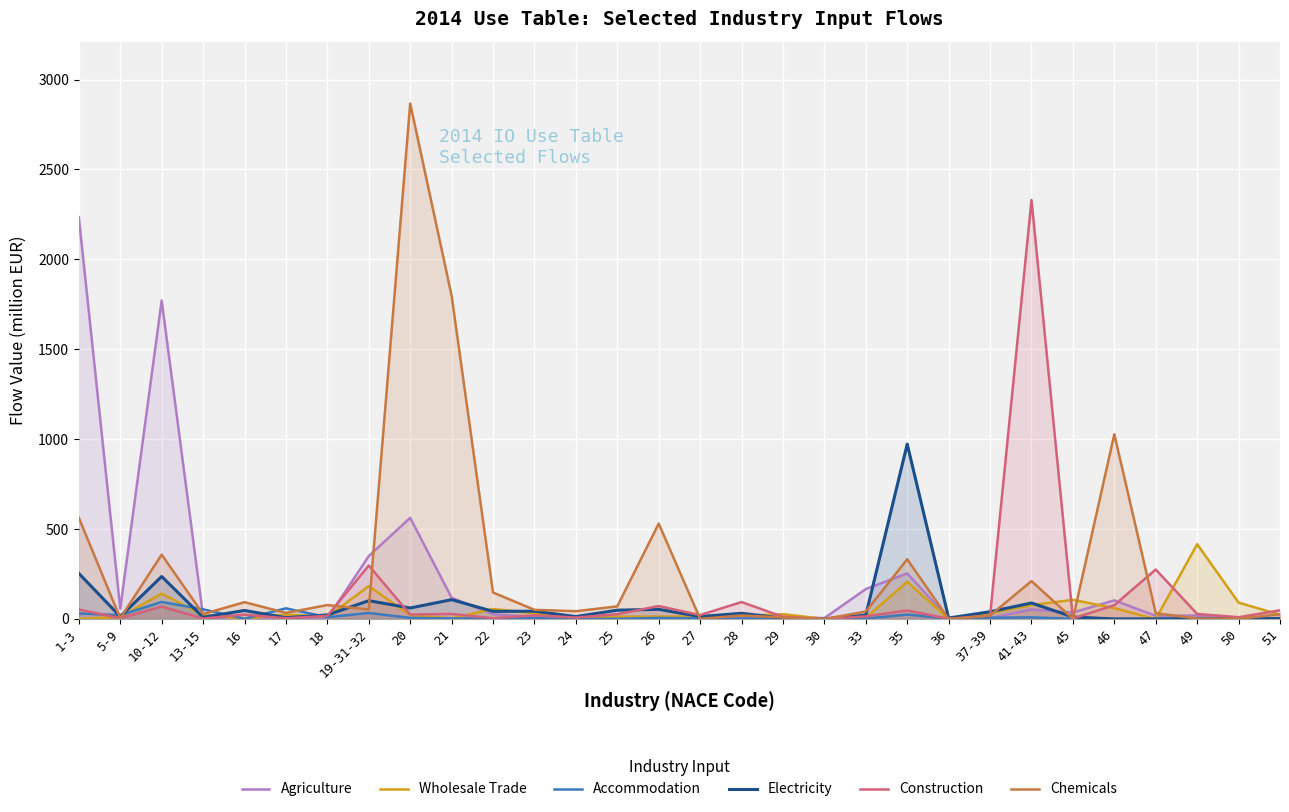

How many values in the Agriculture series exceed 15?

15